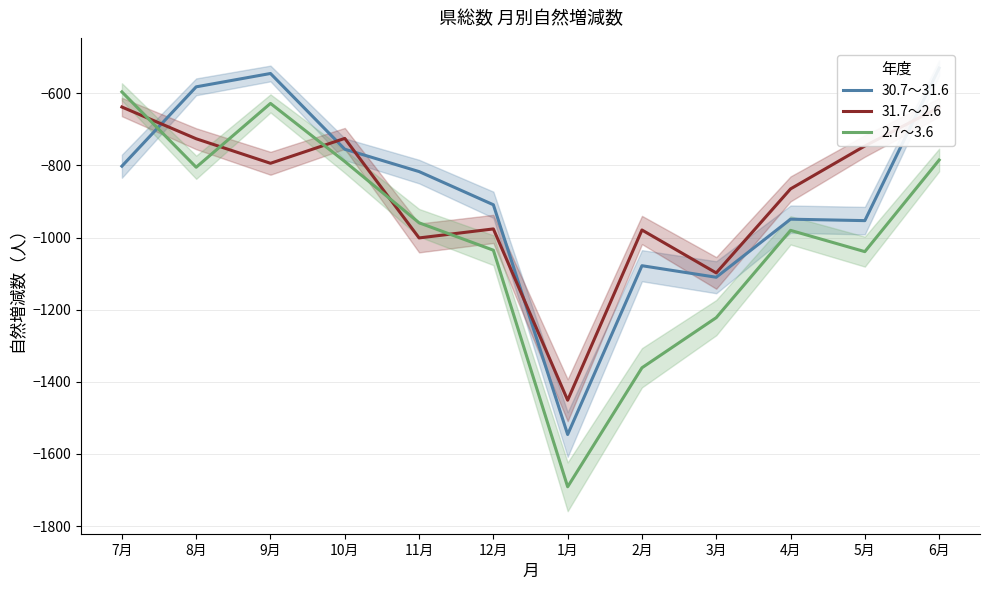

Which category has the lowest value in the 2.7～3.6 series?

1月